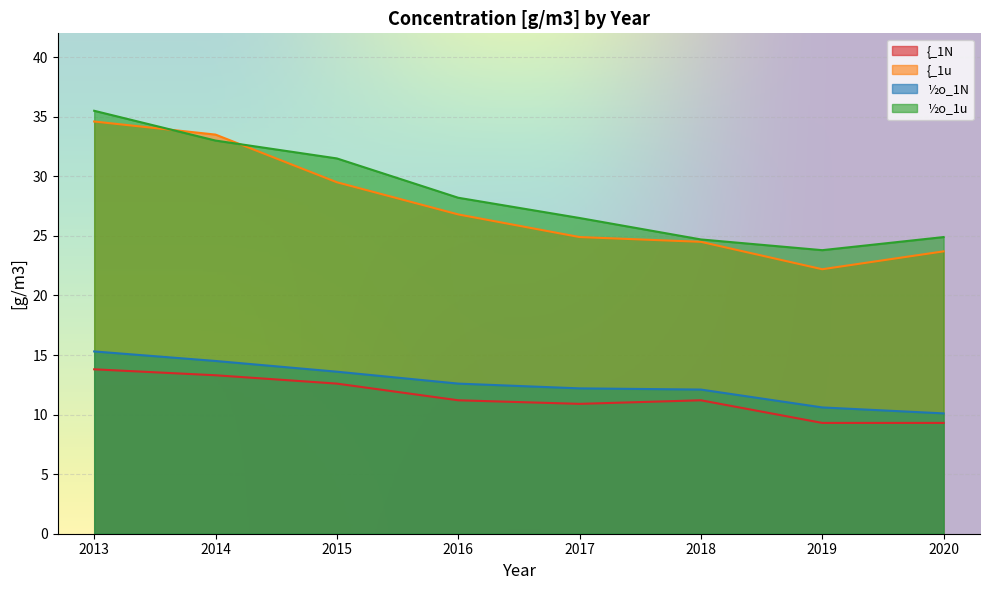

At which category is the sum across all series the highest?

2013